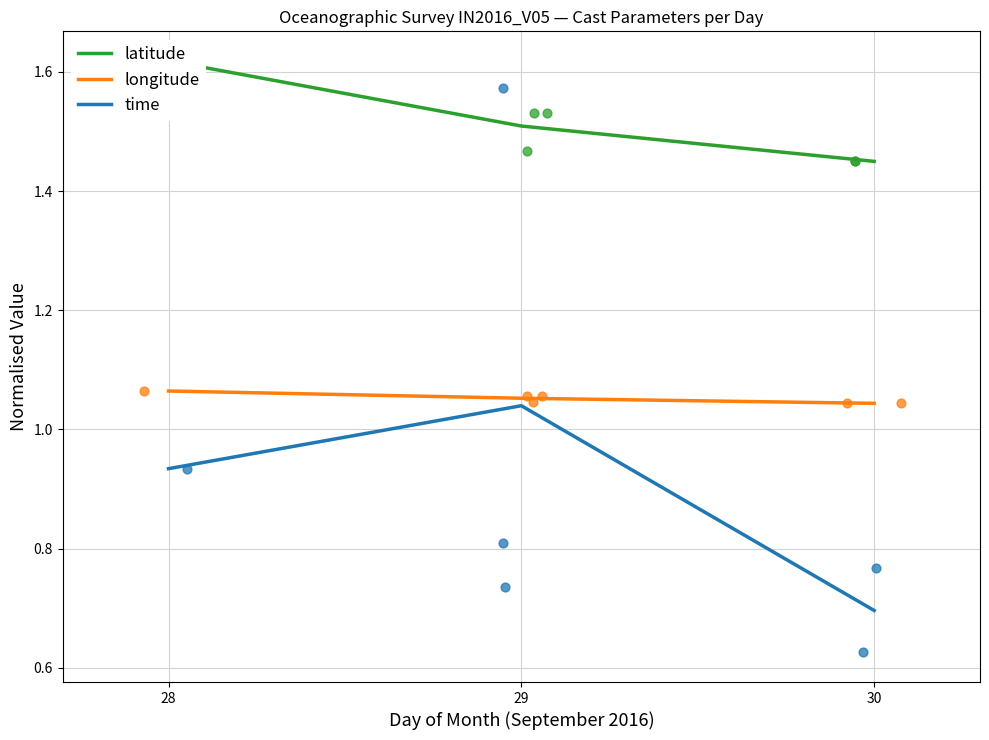

Which series contains the lowest Y value?

time